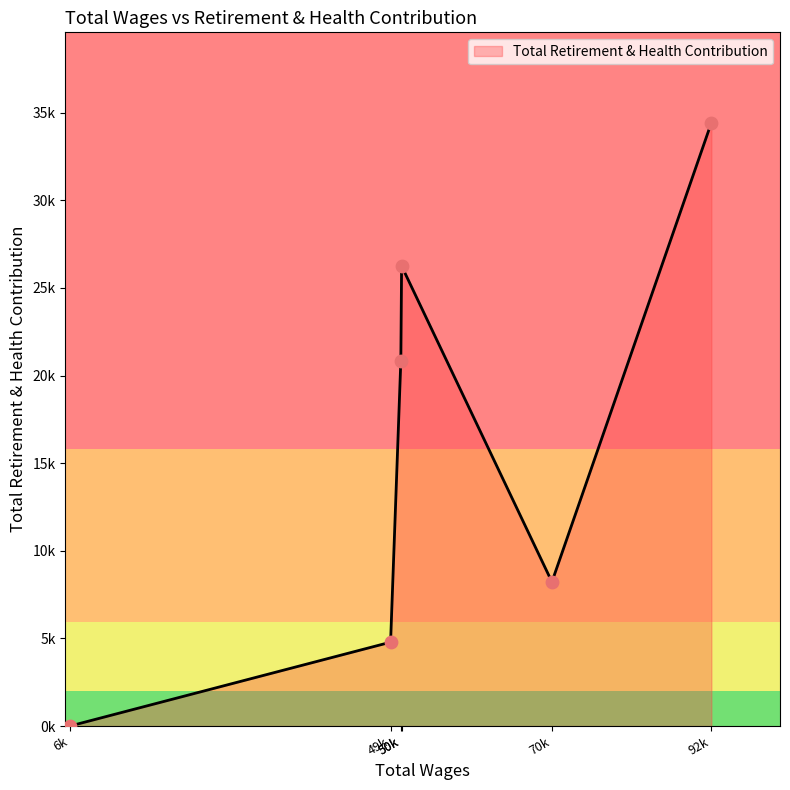

Does the chart have visible grid lines?

No